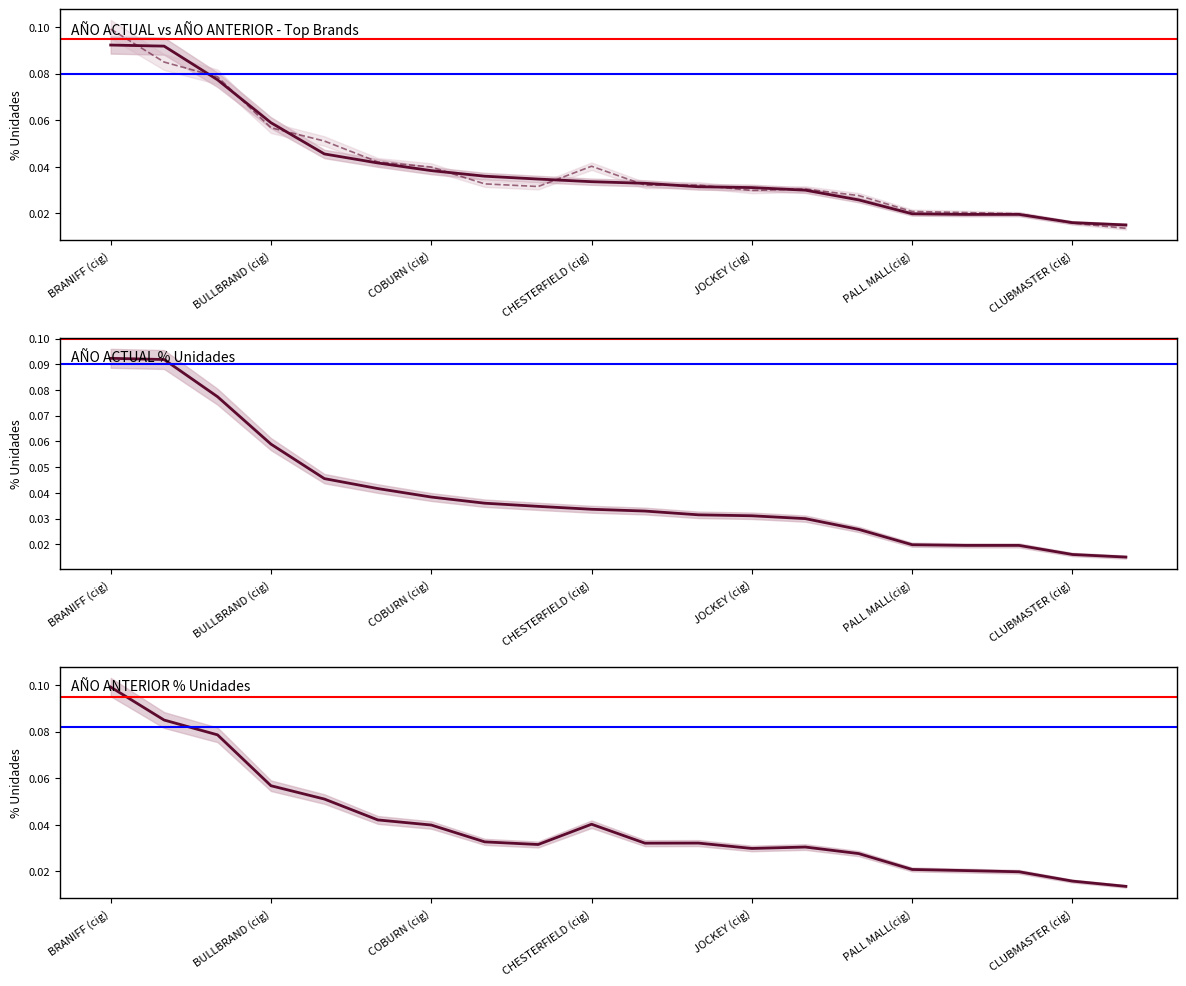

Rank the series by their maximum value, from lowest to highest.

AÑO ACTUAL (% Unidades), AÑO ANTERIOR (% Unidades)